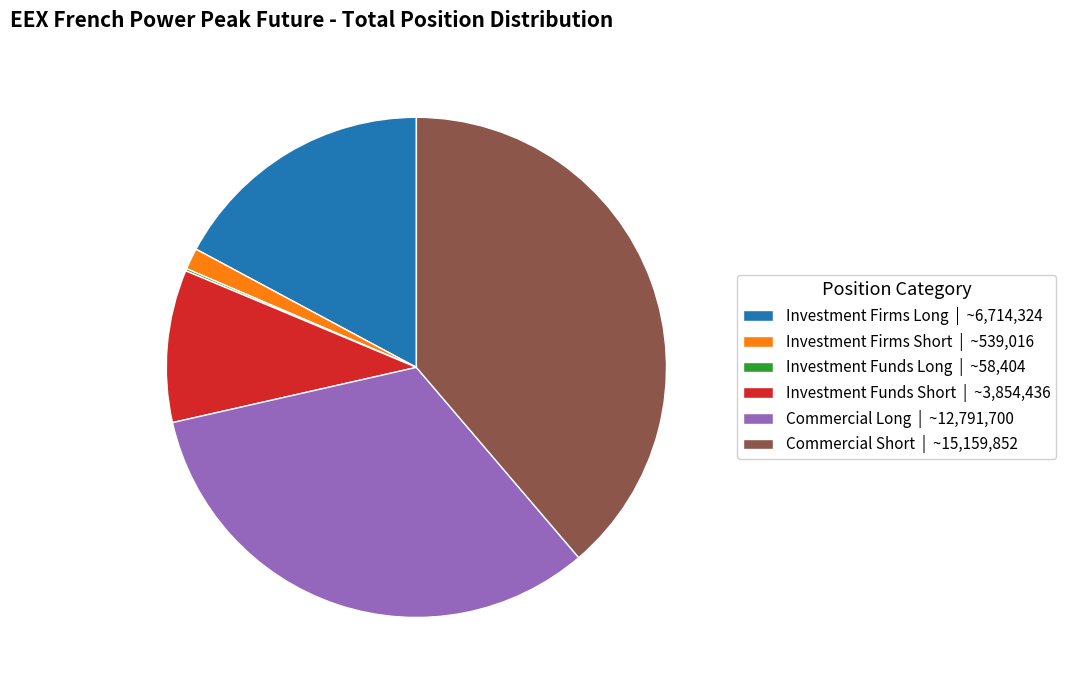

Is there any slice that represents more than half of the pie?

No